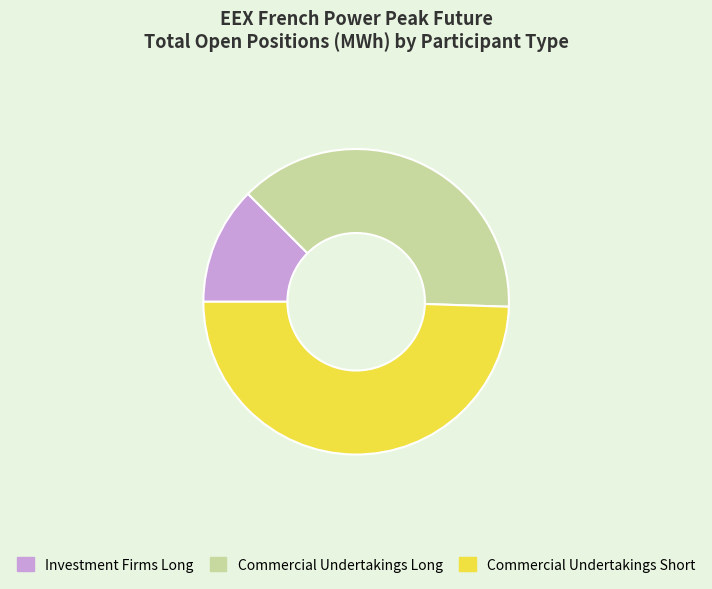

Which slice is the smallest?

Investment Firms Long